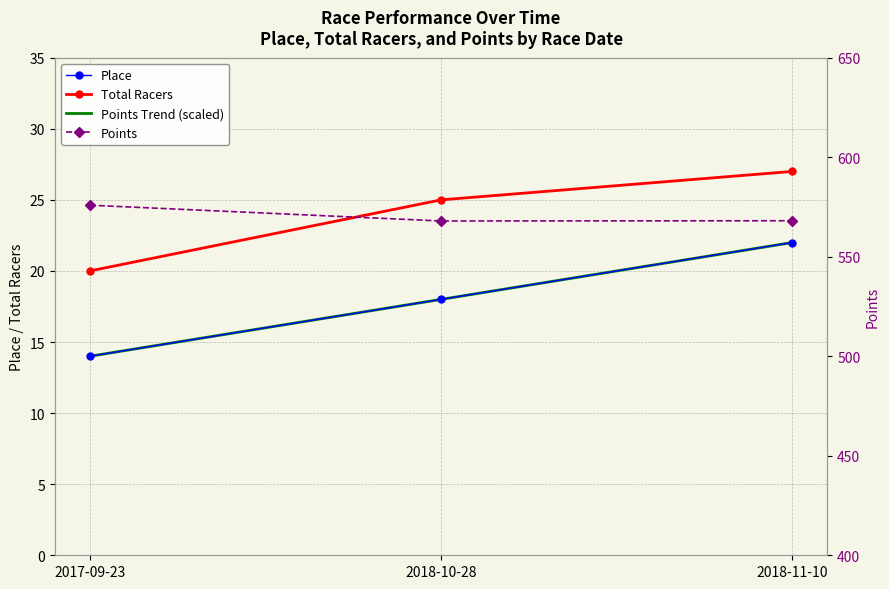

How many Total Racers values are between 20 and 27?

3